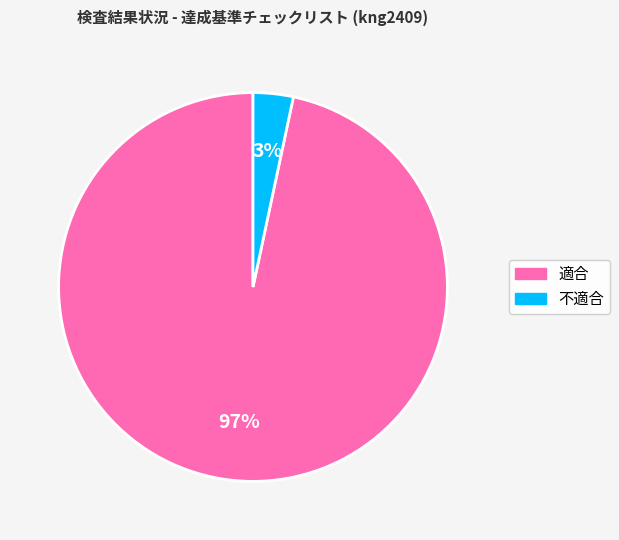

Is there a majority slice in this chart?

Yes